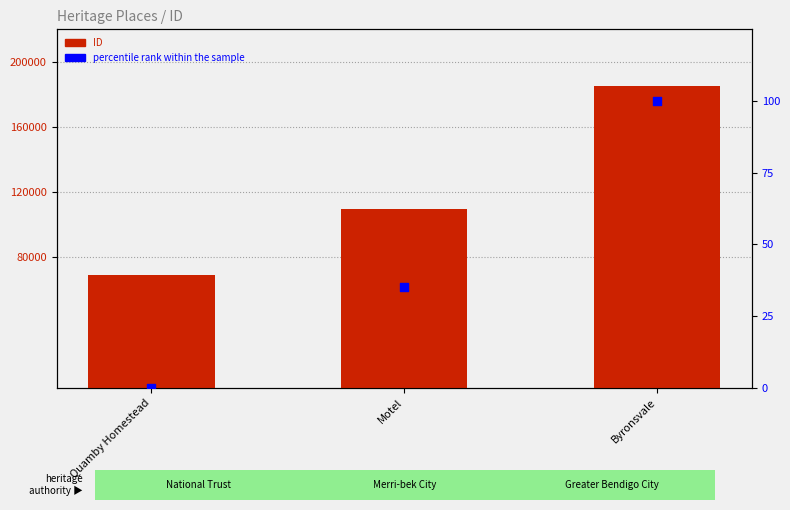

What is the total value across all series at Byronsvale?

185038.0